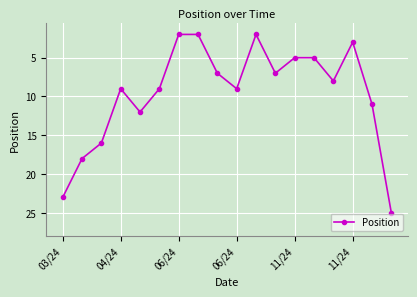

Reading left to right, list all the values displayed in this chart.

23	18	16	9	12	9	2	2	7	9	2	7	5	5	8	3	11	25